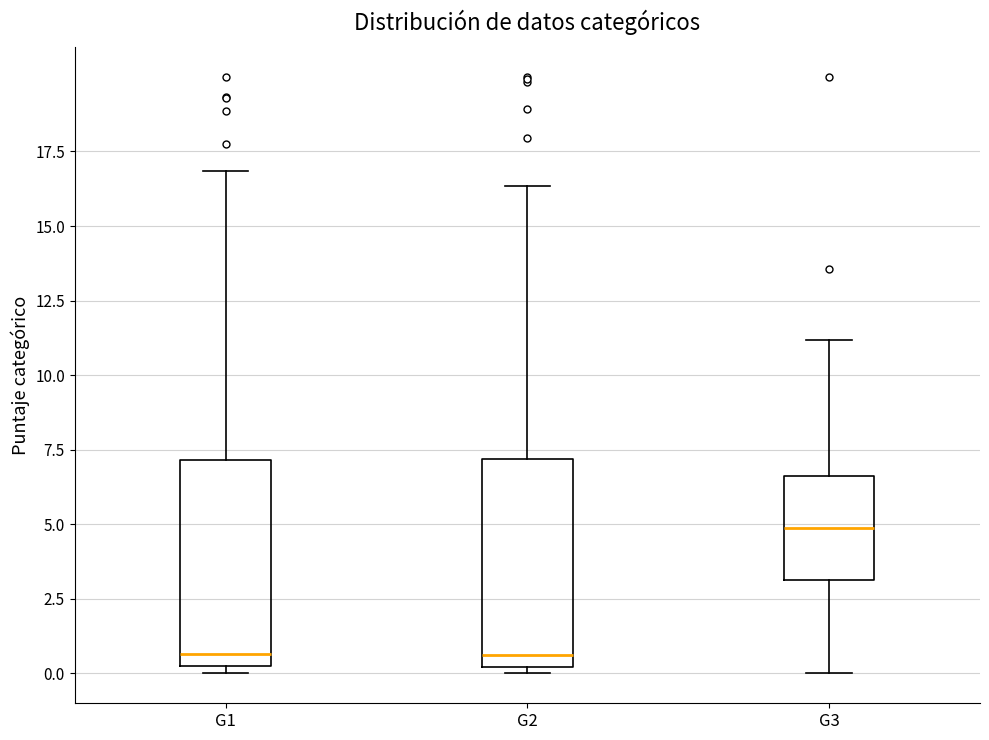

Reading left to right, transcribe this box plot: for each box, give where its median line is, the range the box spans, and where its two whiskers end, as read against the y-axis. The values are not printed on the chart, so give them approximately, as read against the axis.

G1: median 0.5 (just above the box's lower edge), box 0.5 to 7.0, whiskers 0.0 to 17.0
G2: median 0.5, box 0.0 to 7.0, whiskers 0.0 (just below the box's lower edge) to 16.5
G3: median 5.0, box 3.0 to 6.5, whiskers 0.0 to 11.0